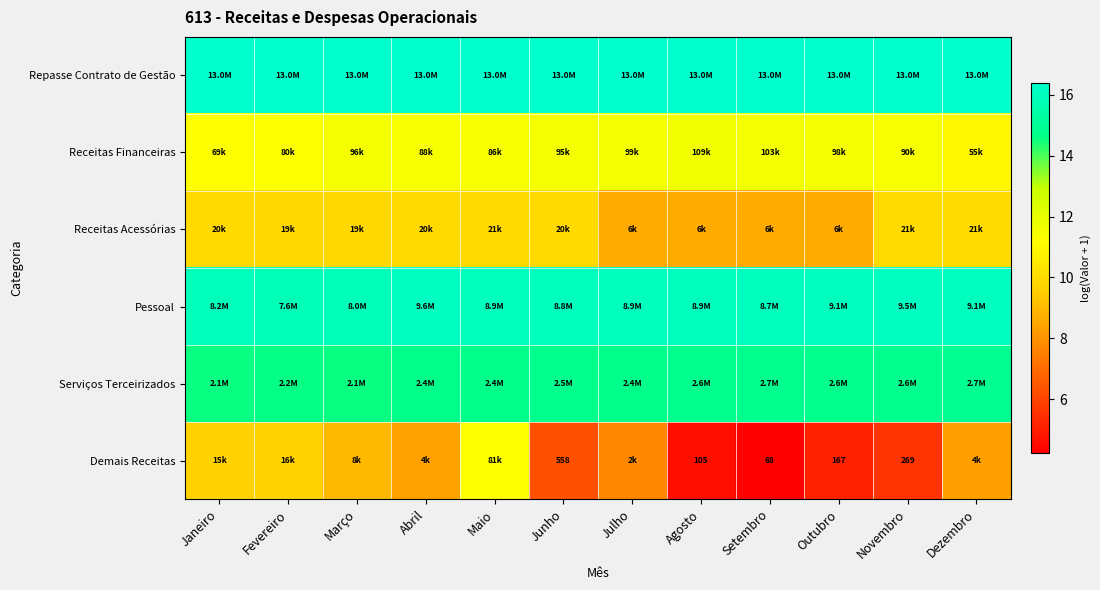

At which label does Demais Receitas first exceed 8?

Janeiro